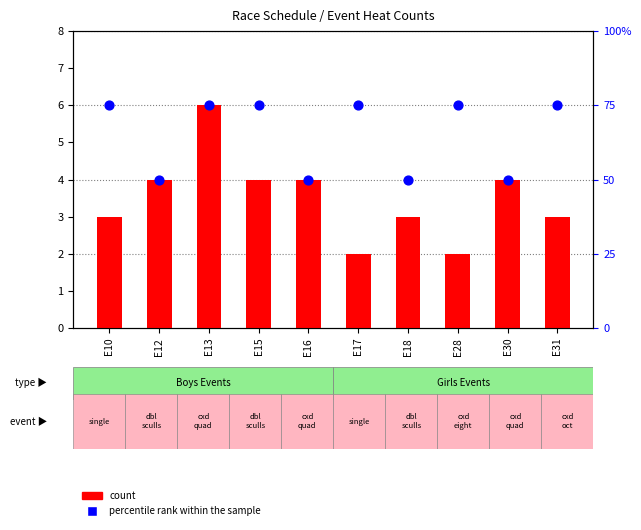

Which series contains the lowest Y value?

count